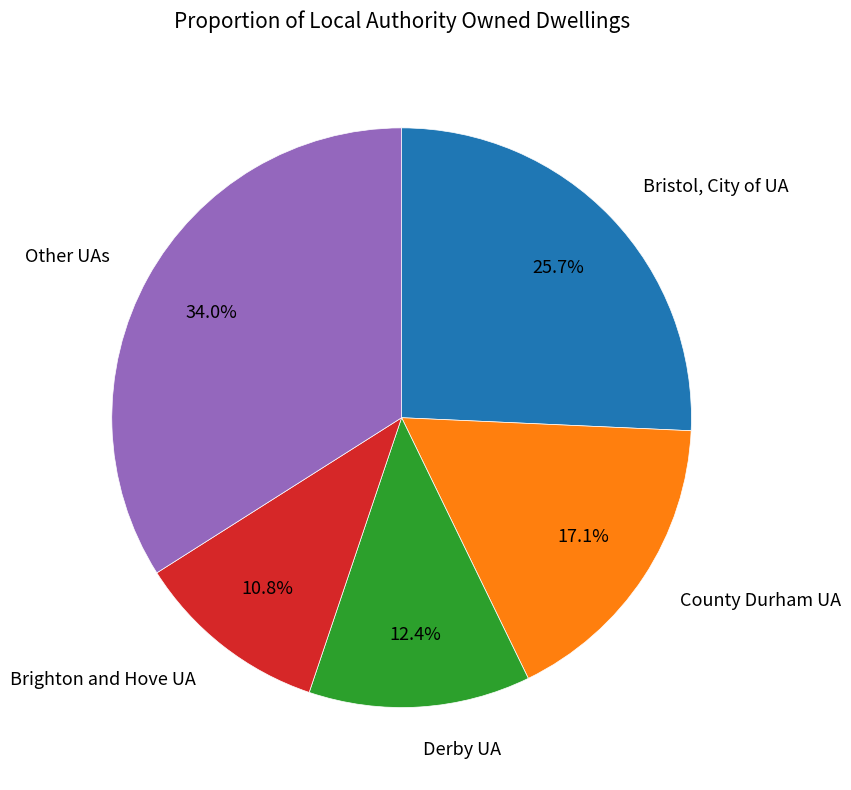

Count the number of slices in the pie.

5